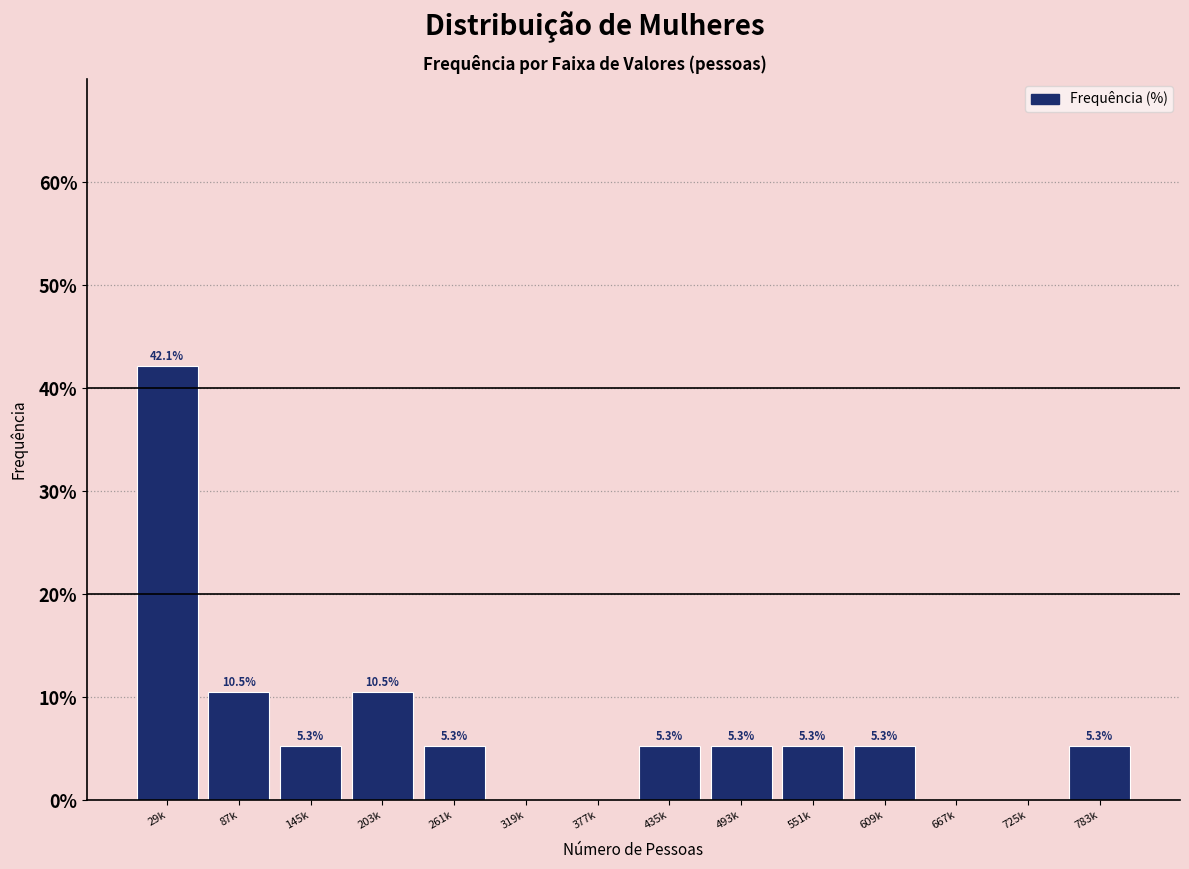

Reading right to left, what are all the values shown in this chart?

783k=5.3	725k=0.0	667k=0.0	609k=5.3	551k=5.3	493k=5.3	435k=5.3	377k=0.0	319k=0.0	261k=5.3	203k=10.5	145k=5.3	87k=10.5	29k=42.1